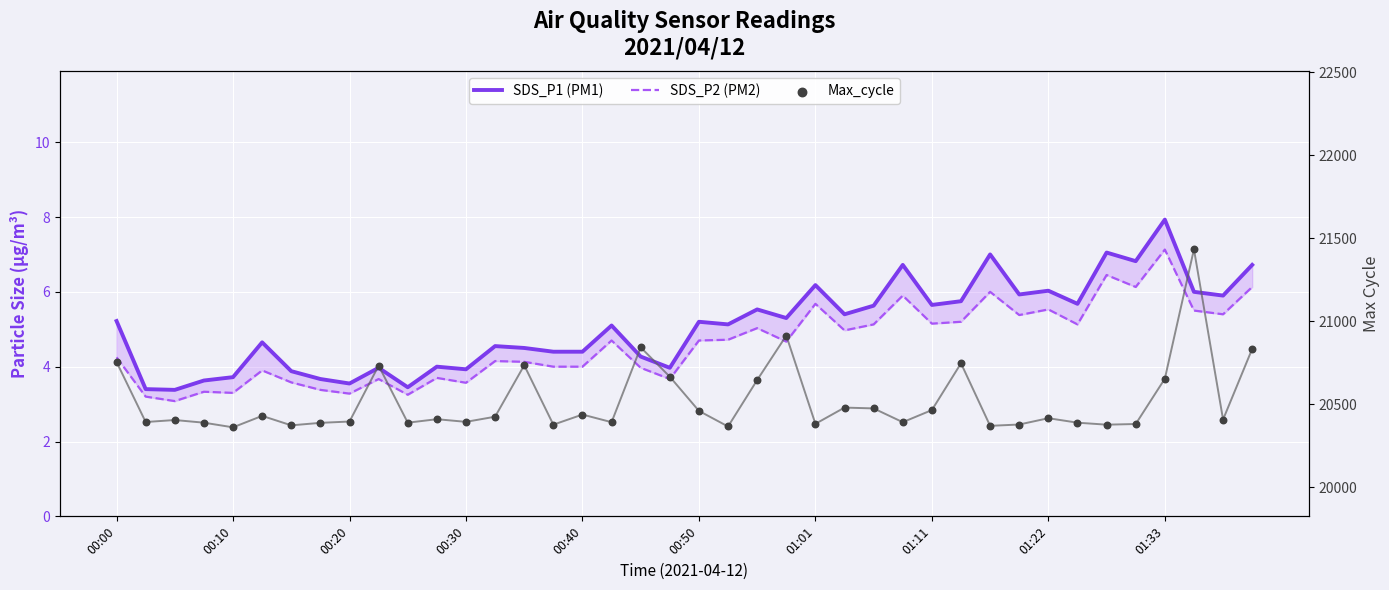

At how many categories does at least one series exceed 6362?

40